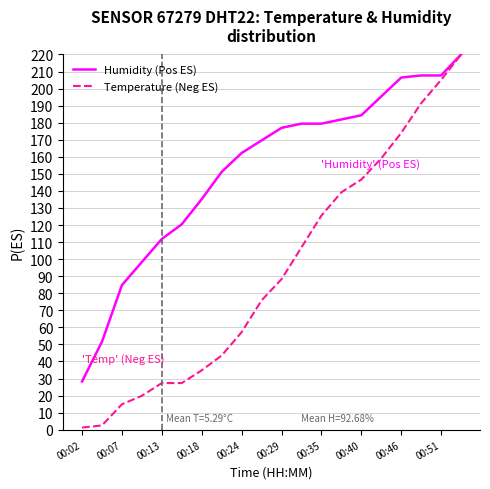

Which series has the largest total across all categories?

Humidity (Pos ES)